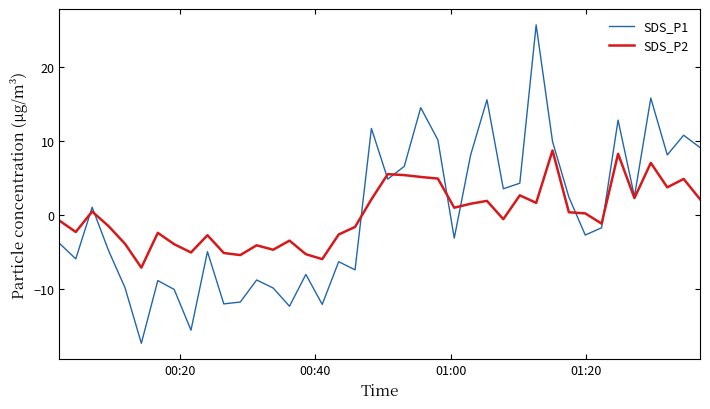

Which series has the largest range (max minus min)?

SDS_P1